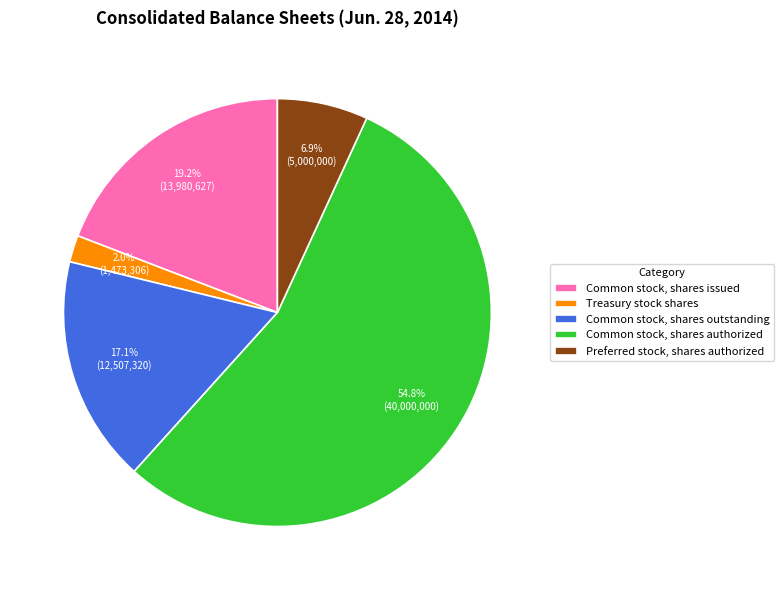

How many slices are in this pie chart?

5